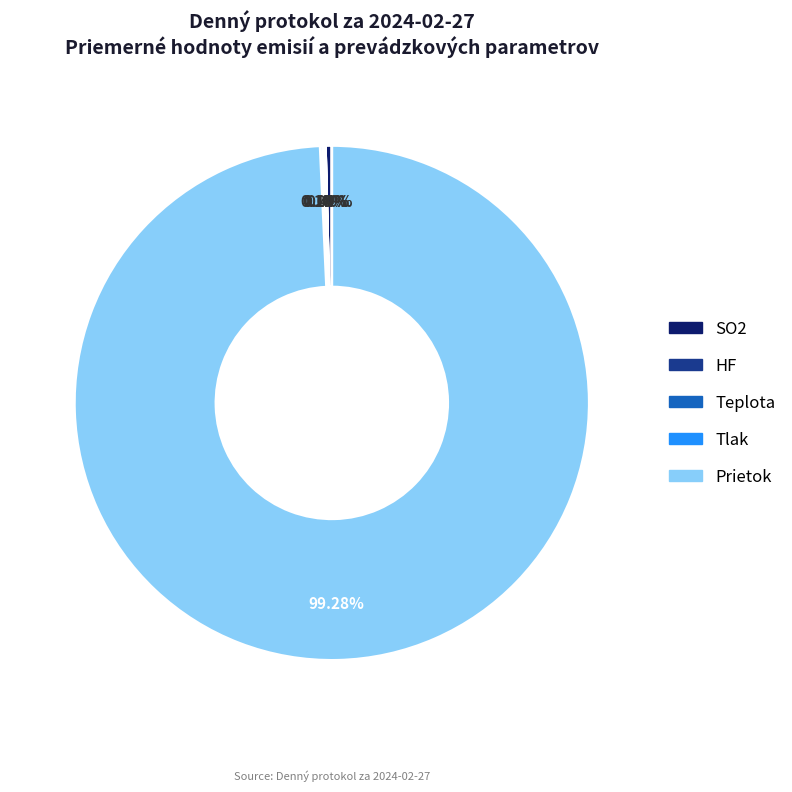

What is the largest slice in the pie chart?

Prietok